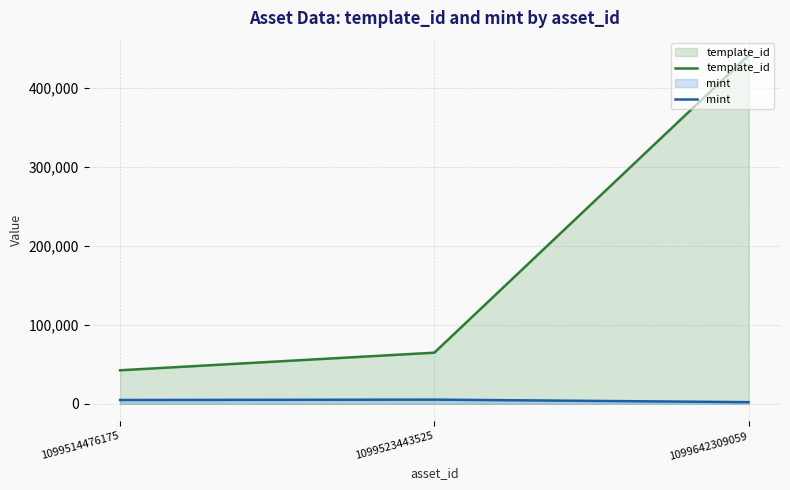

Rank the series by their average value, from highest to lowest.

template_id, mint